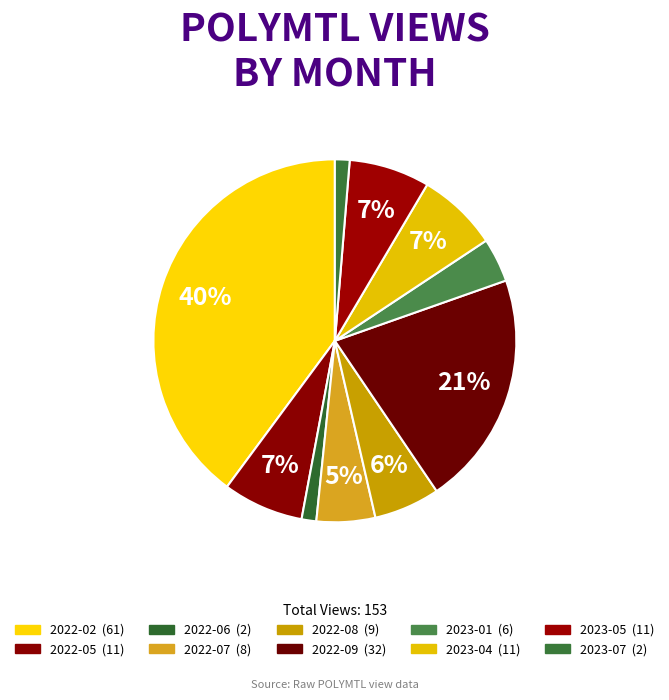

Approximately how many times larger is the value at 2022-07 compared to 2022-05?

0.7